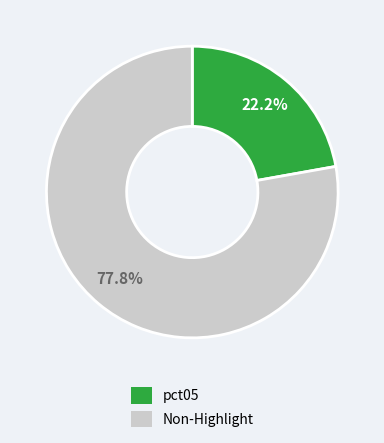

Does any single category account for the majority?

Yes